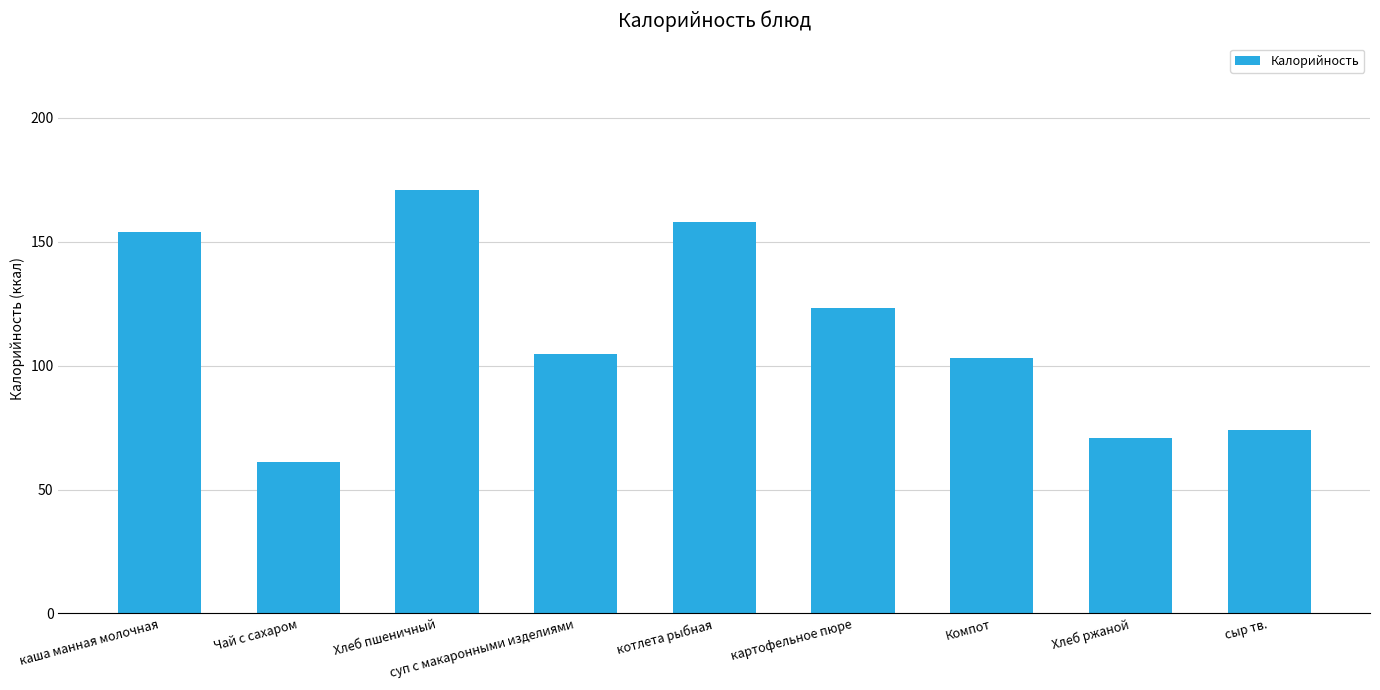

What is the change in value from картофельное пюре to Хлеб ржаной?

-52.3